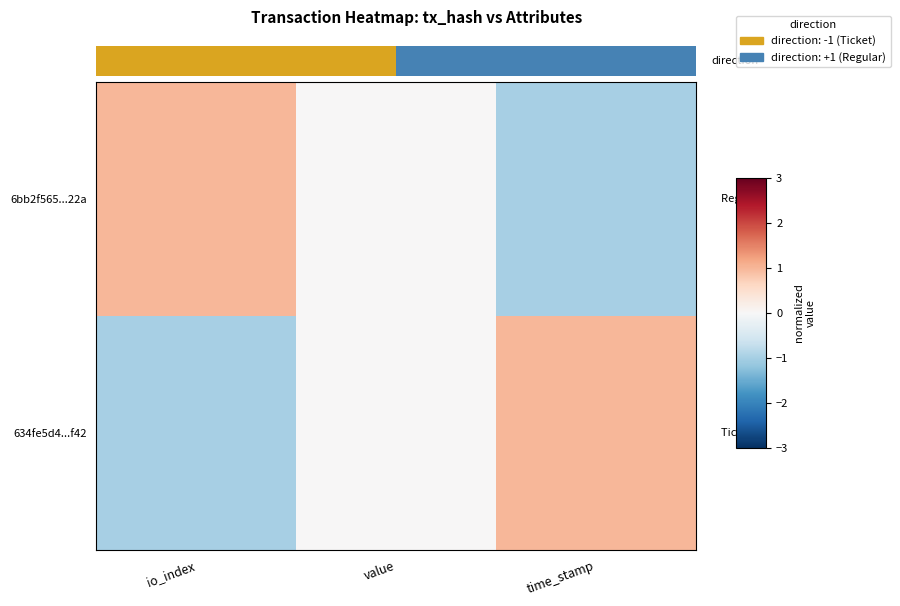

How many positive values does the 6bb2f565...22a series have?

1